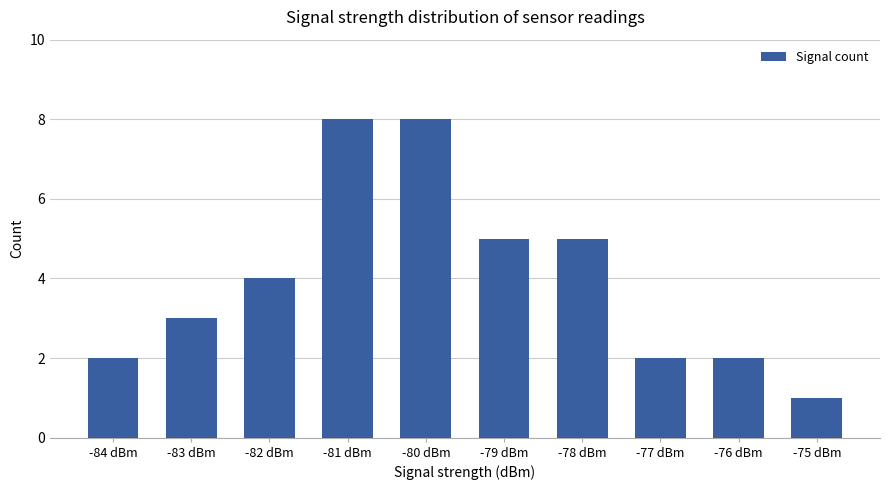

Which category has the lowest value across all series?

-75 dBm